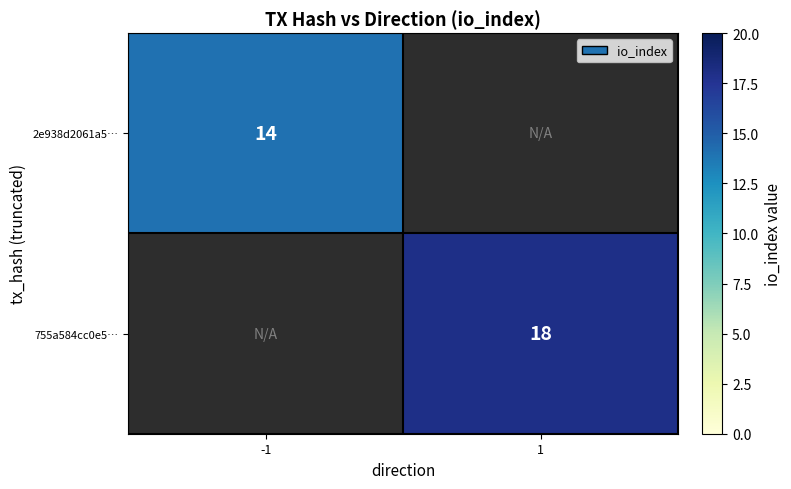

Is it true that 755a584cc0e5… equals 18 at 1?

True